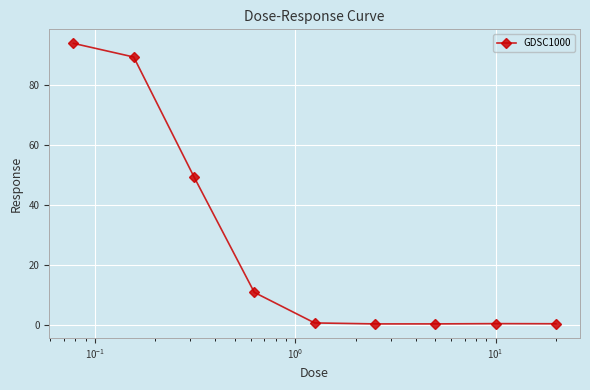

What is the value of the 2nd point from the left?

89.4